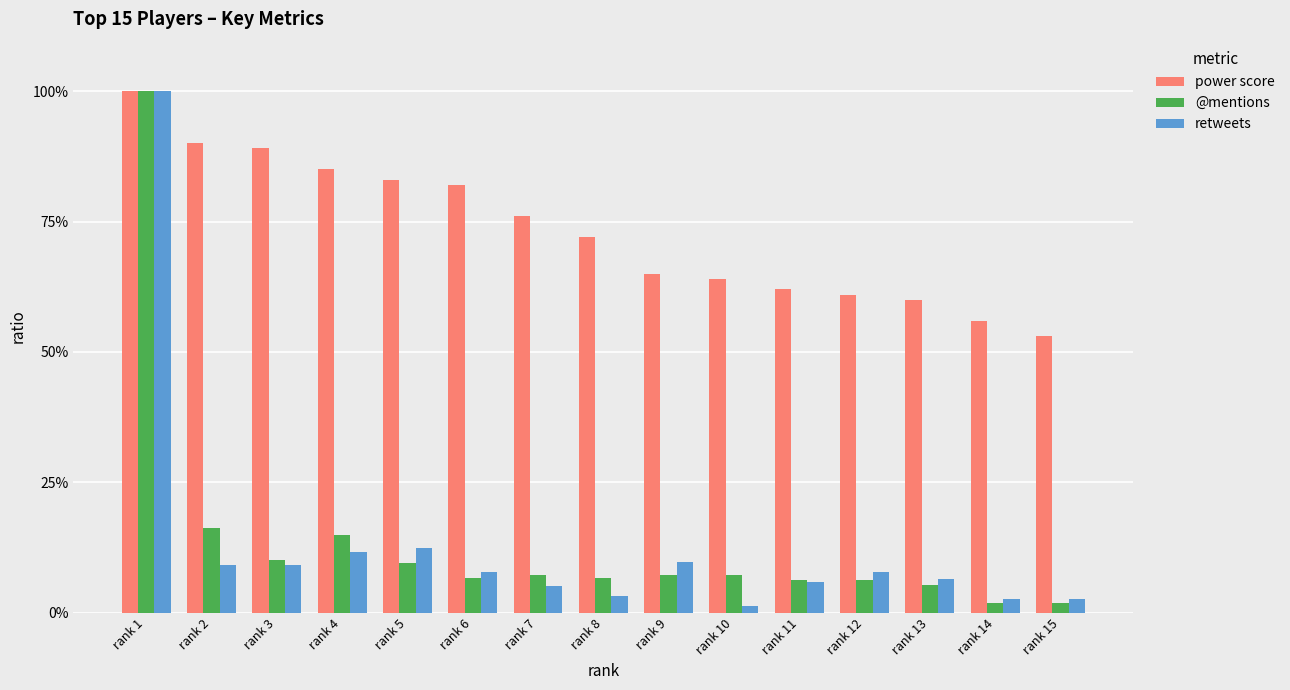

The value of retweets at rank 15 is 0.0. True or false?

True